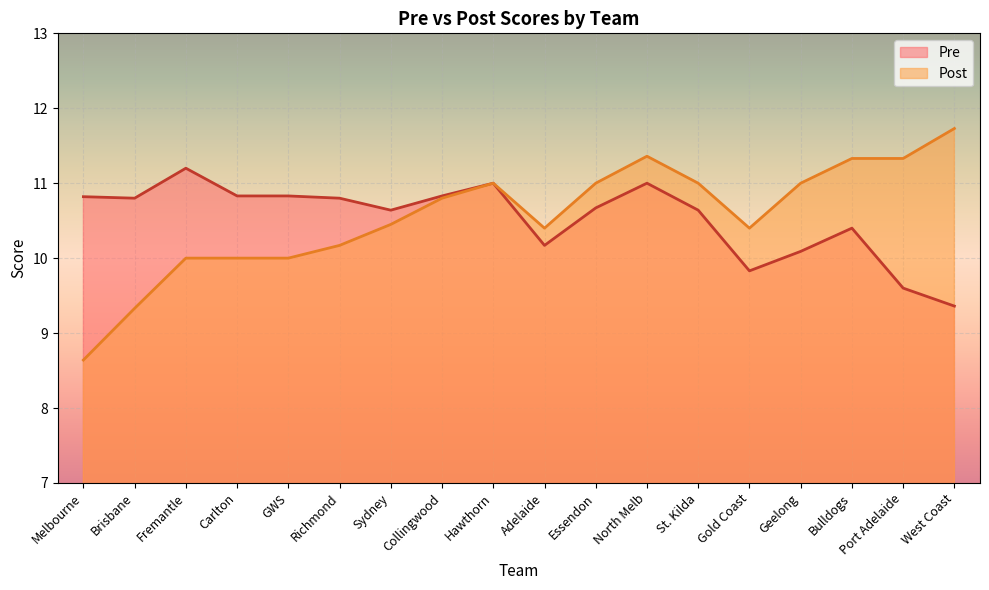

How many interior local peaks does the Post series have?

2